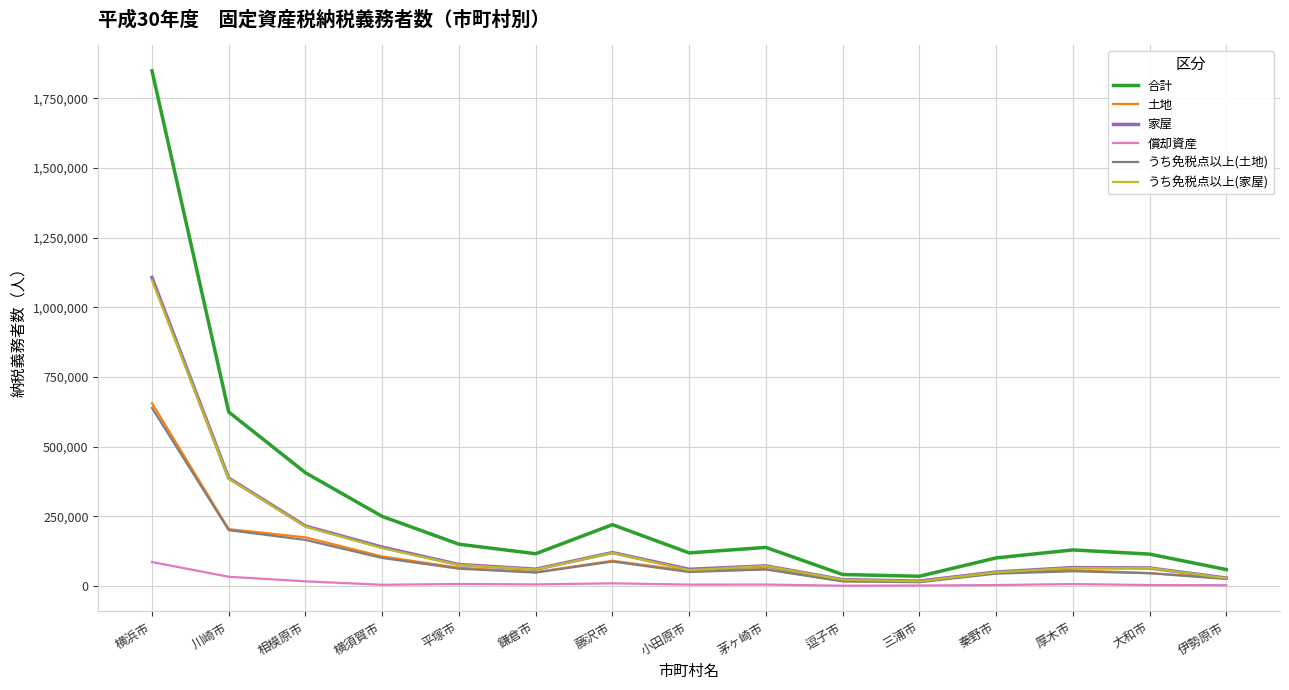

What is the difference between the highest and lowest values at 秦野市?

97296